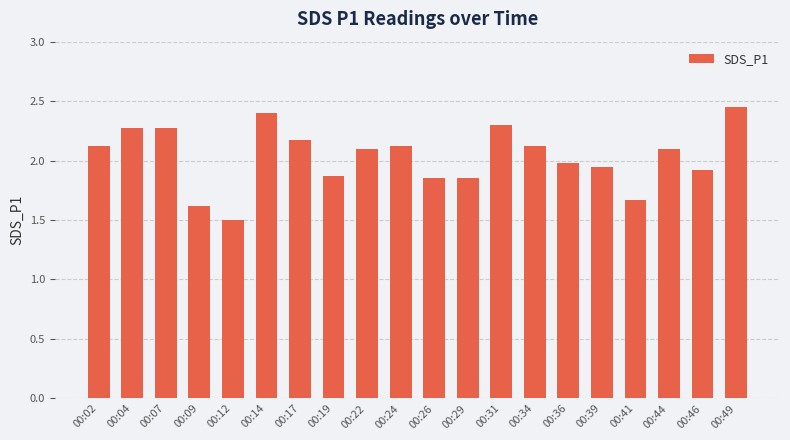

How many data points does each series have?

20